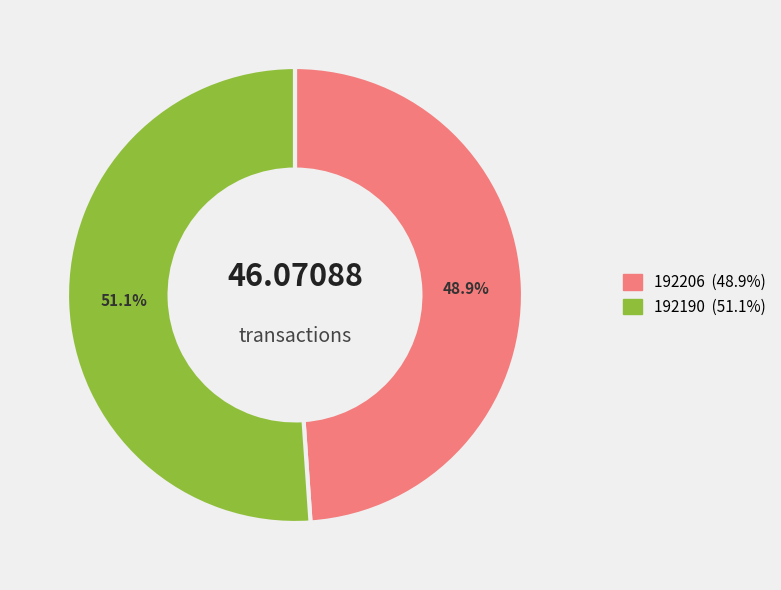

What is the smallest slice in the pie chart?

192206